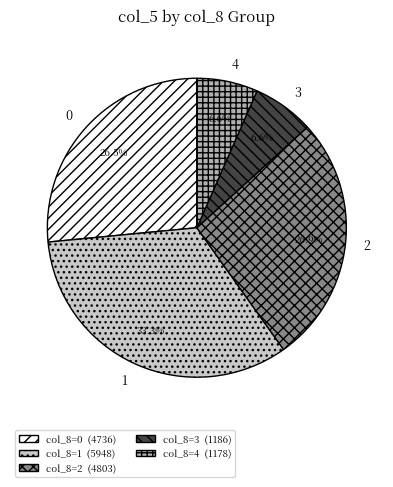

What is the ratio of the value at 1 to the value at 3?

5.0